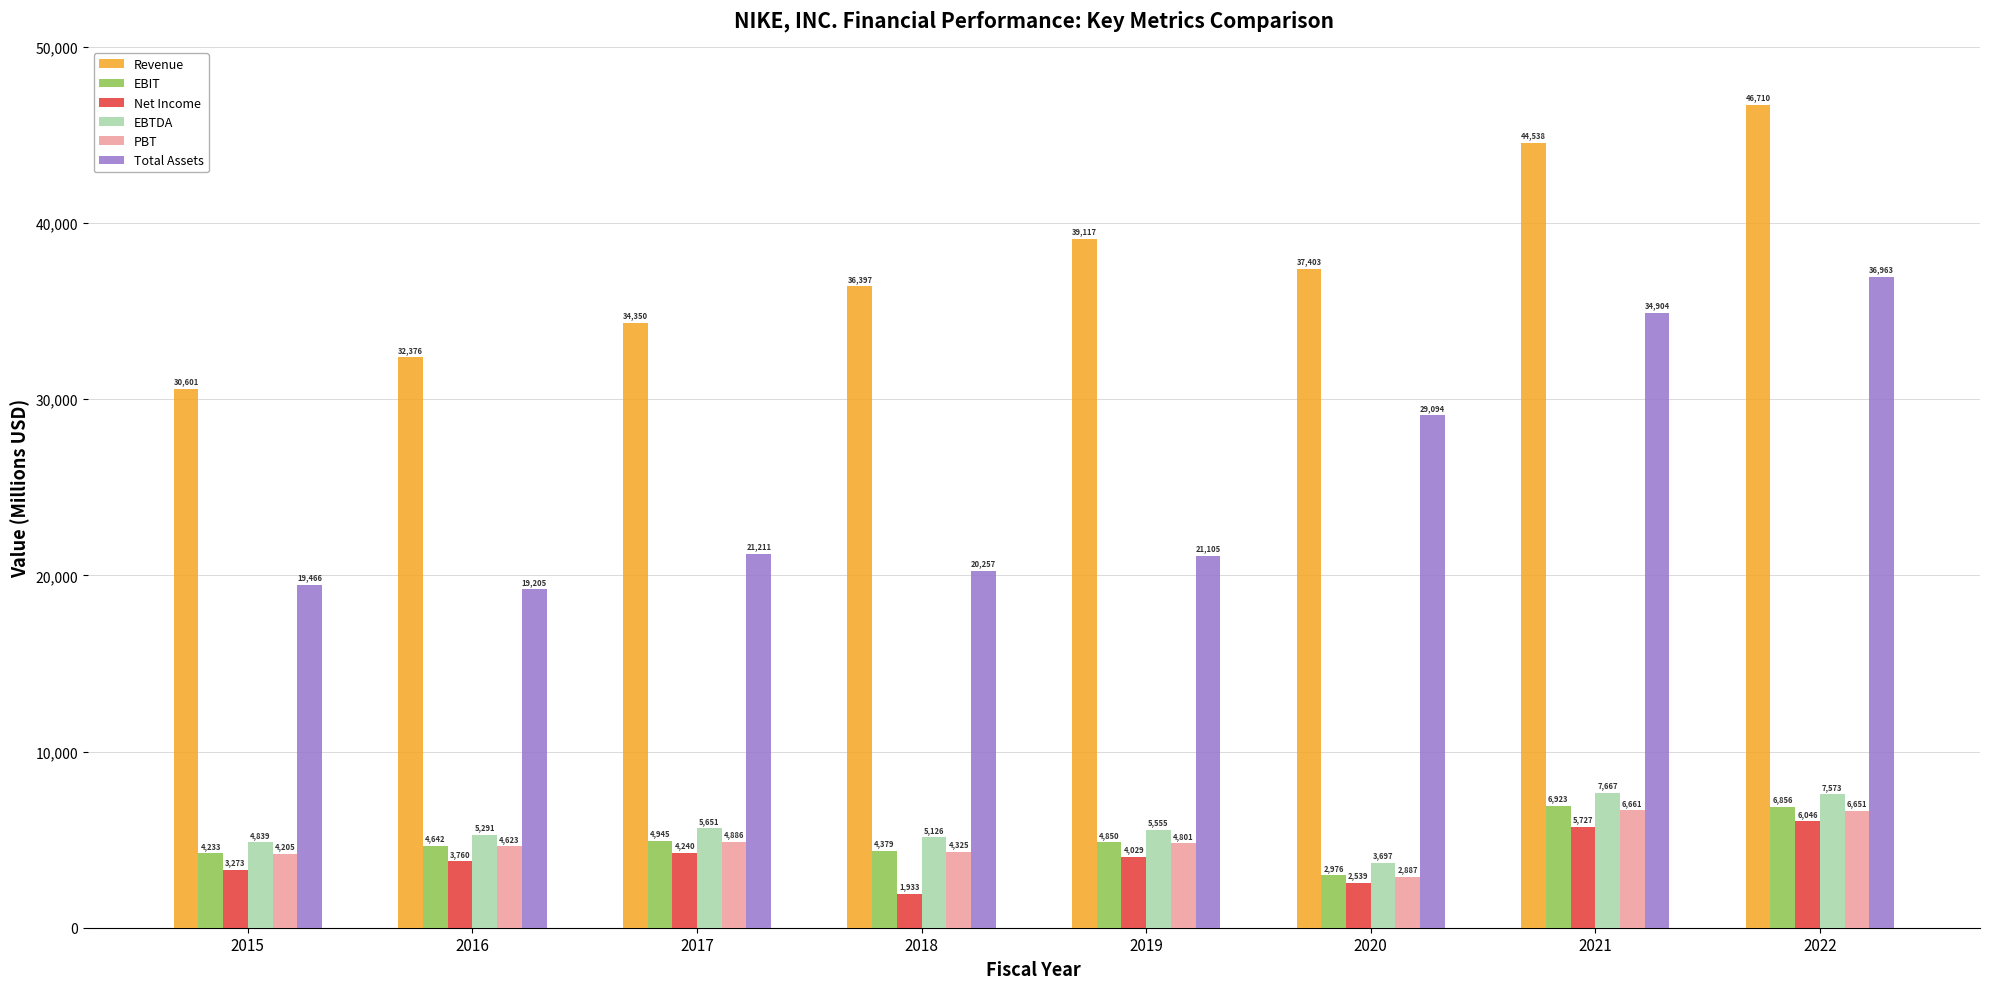

True or false: EBTDA has a value of 9032 at 2018.

False